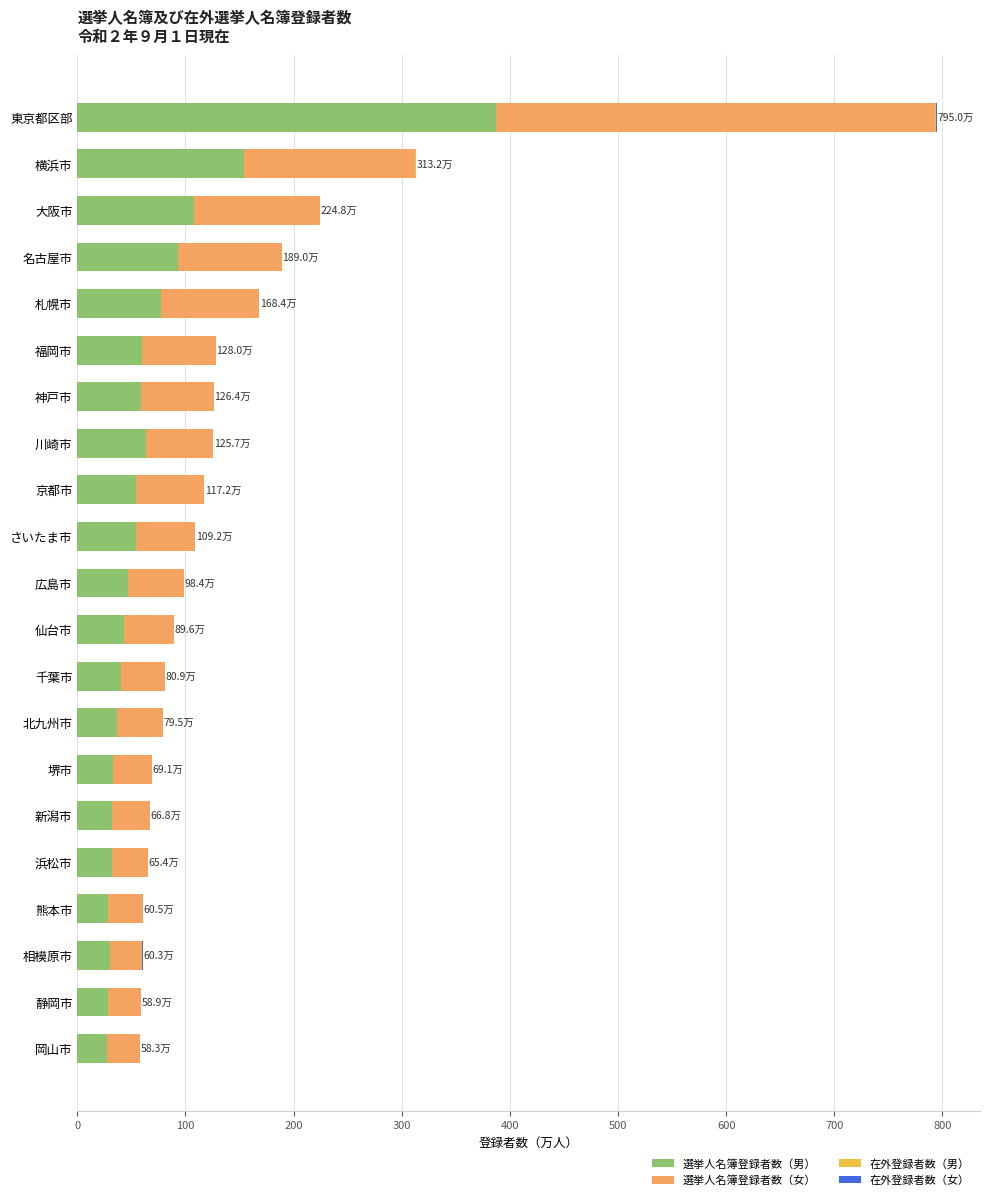

What is the sum of all 選挙人名簿登録者数（男） values?

1488.3